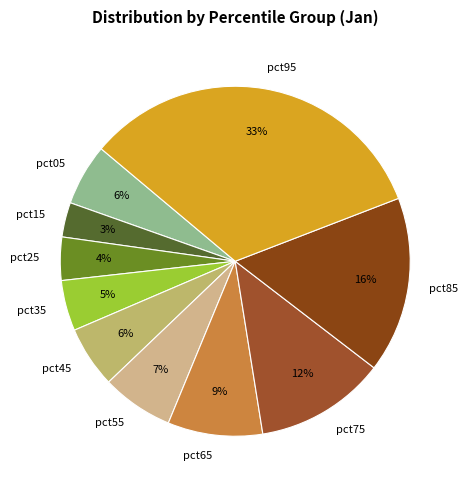

Which category has the smallest portion of the pie?

pct15